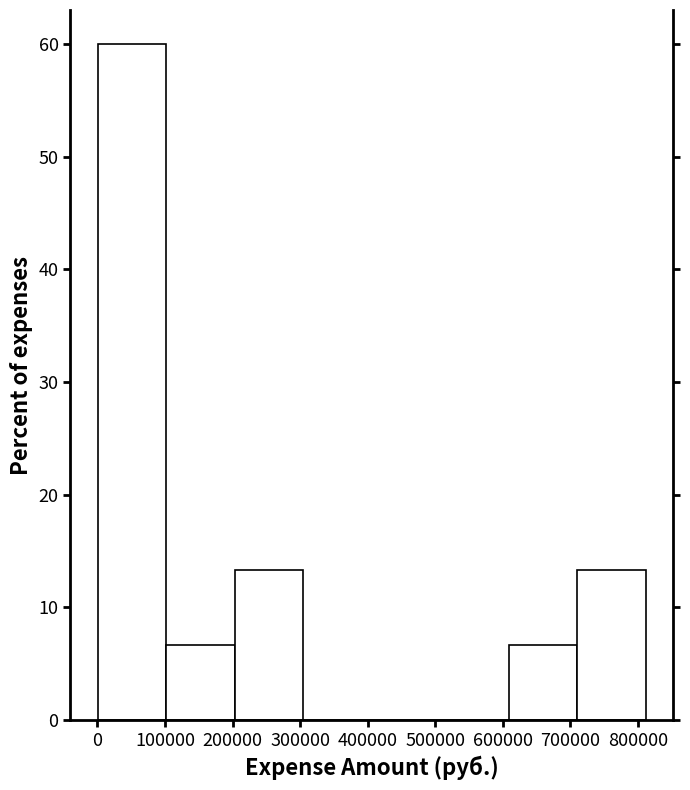

What is the height of the bar covering 0 to 100000 on the x-axis? Neither the bar edges nor the heights are printed on the chart, so give them approximately, as read against the axes.

60